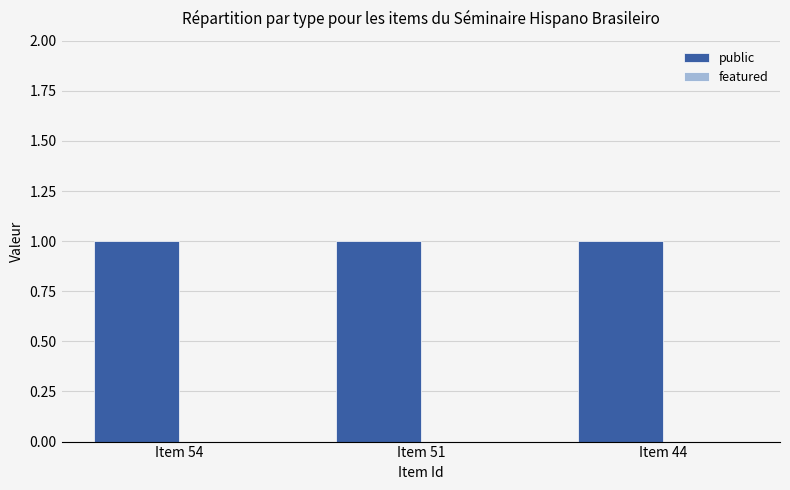

Which series has the largest total across all categories?

public